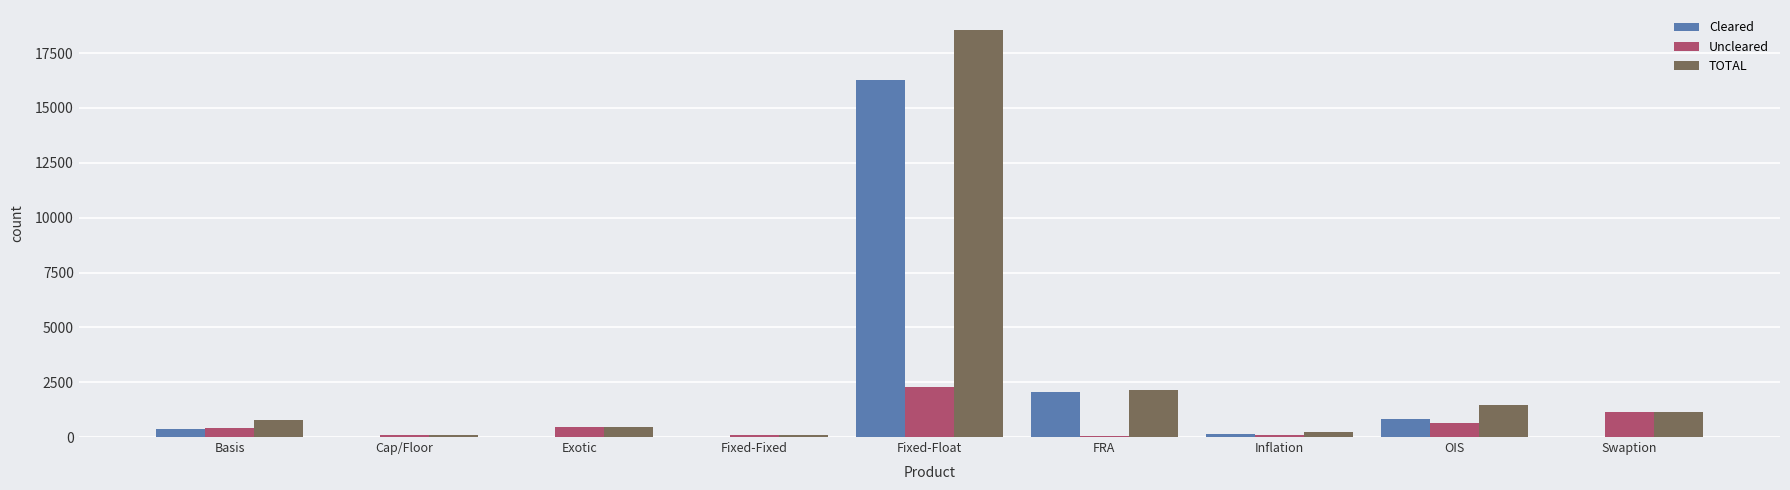

What are all the series names shown in the legend?

Cleared, Uncleared, TOTAL